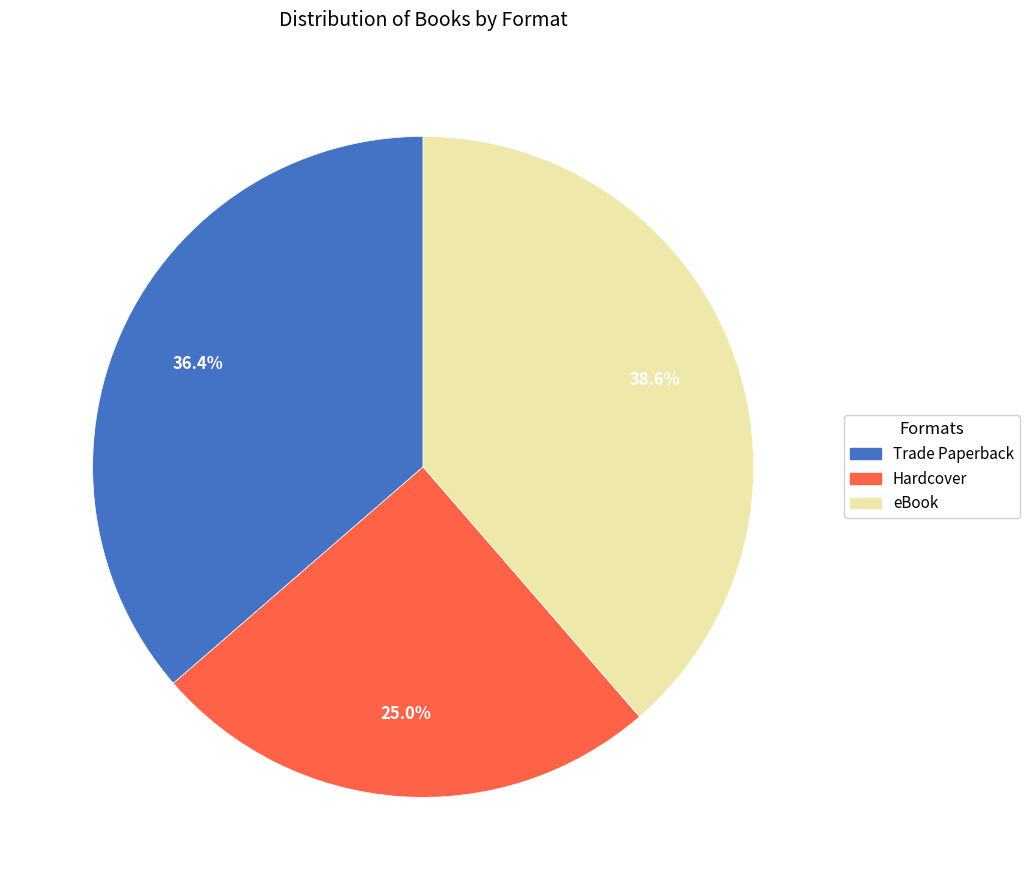

Between eBook and Trade Paperback, which is larger?

eBook